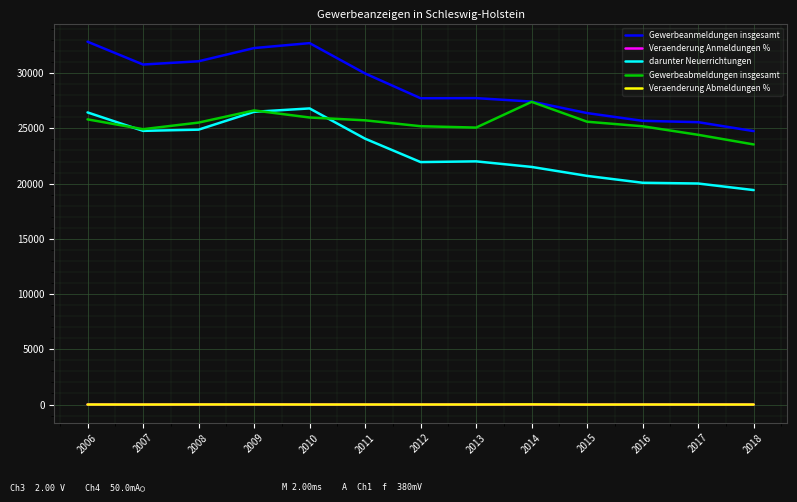

What is the average value of the darunter Neuerrichtungen series?

23010.6